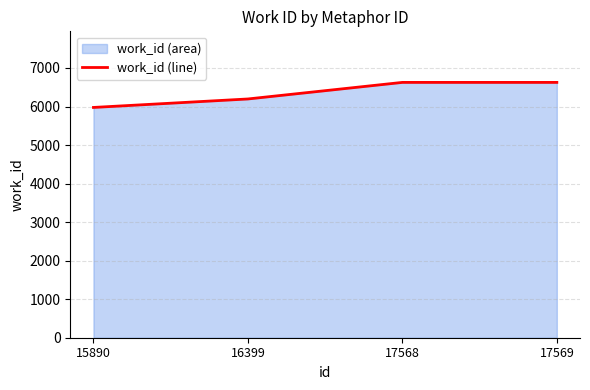

The value at 17569 is 6626. True or false?

True